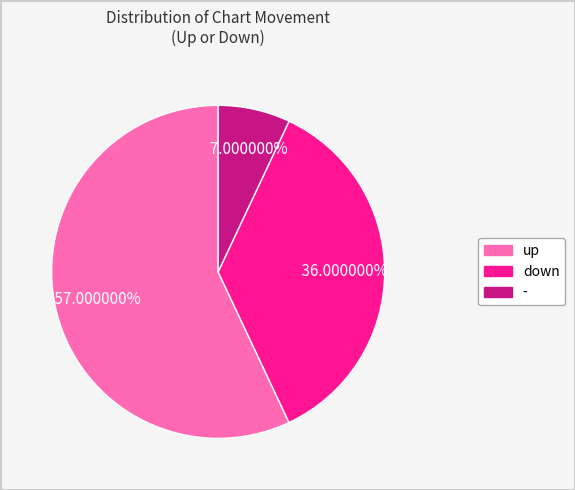

Between down and -, which is larger?

down